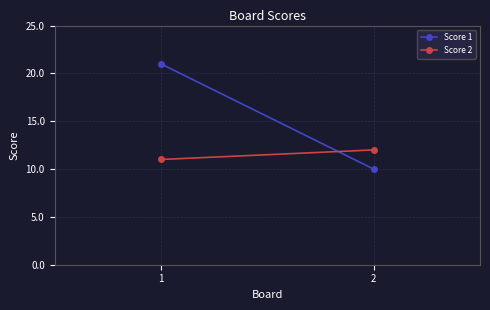

Reading left to right, list all the values displayed in this chart.

Score 1: 21	10
Score 2: 11	12